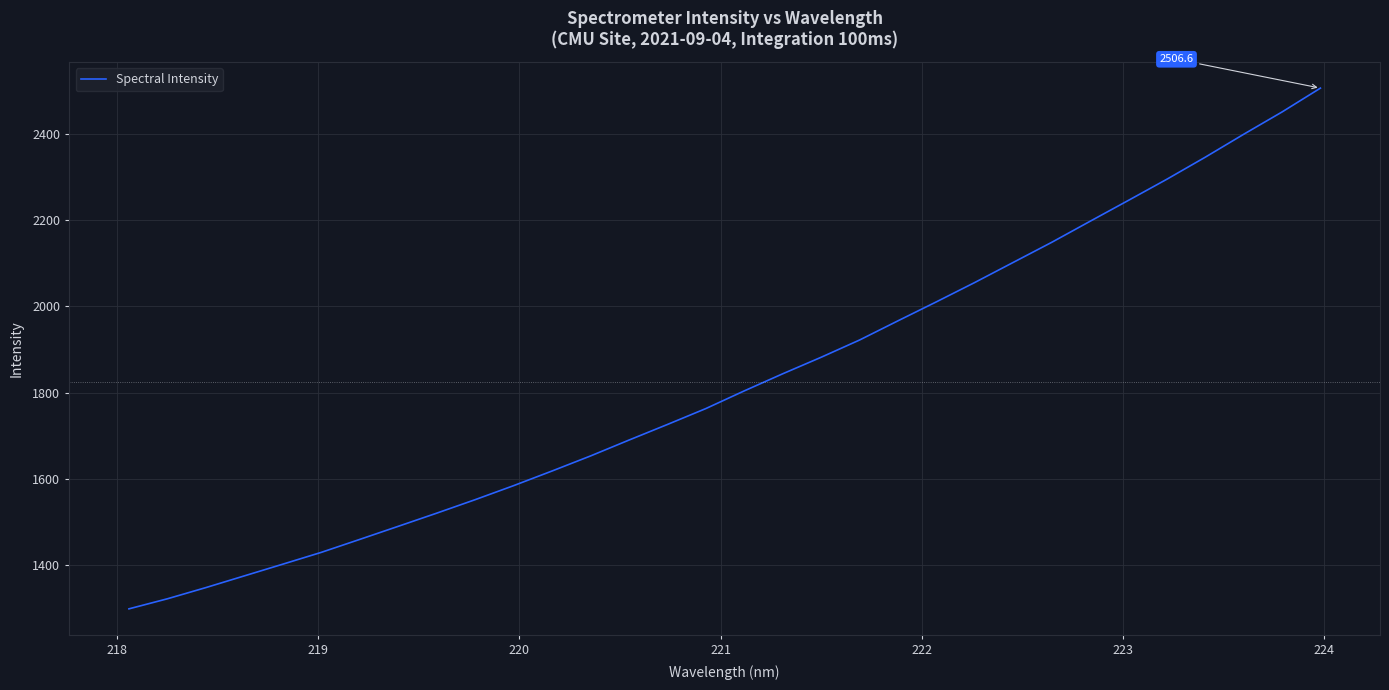

What is the difference between the maximum and minimum values?

1208.8